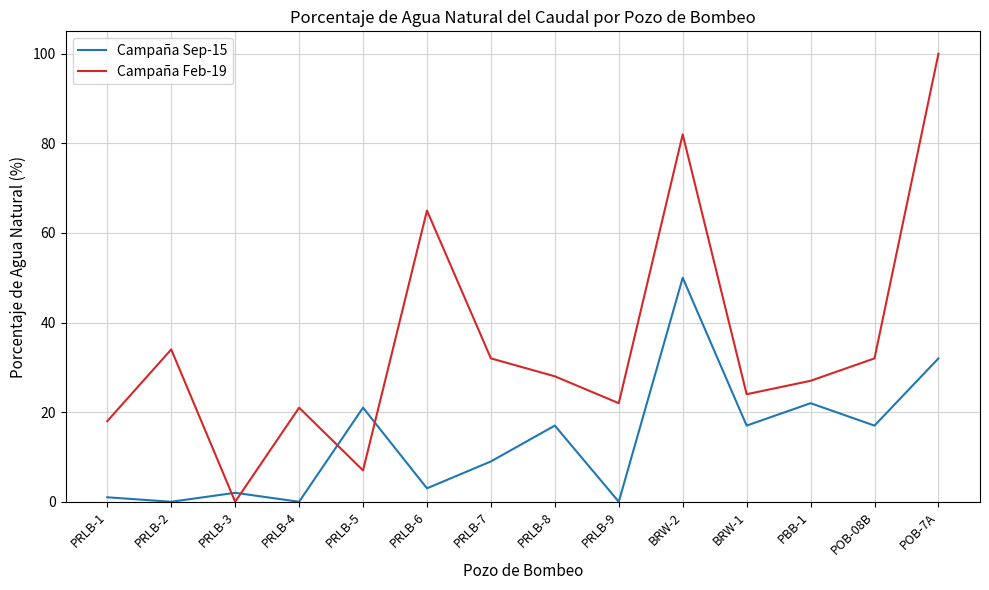

What position from the left is BRW-2?

10